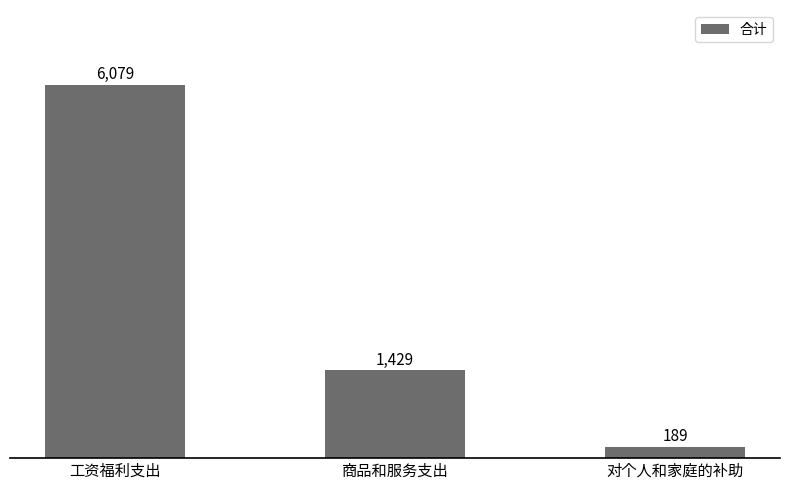

Between 对个人和家庭的补助 and 商品和服务支出, which is larger?

商品和服务支出